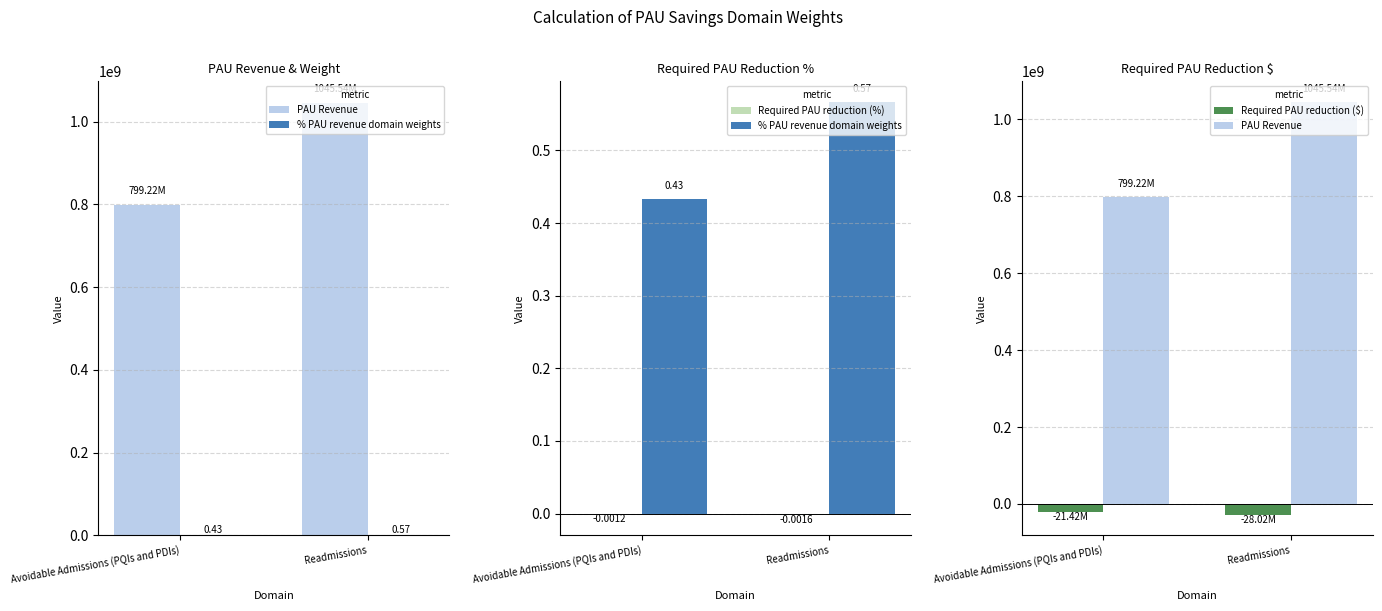

List the series in order of their peak value, highest first.

PAU Revenue, % PAU revenue domain weights, Required PAU reduction (%), Required PAU reduction ($)